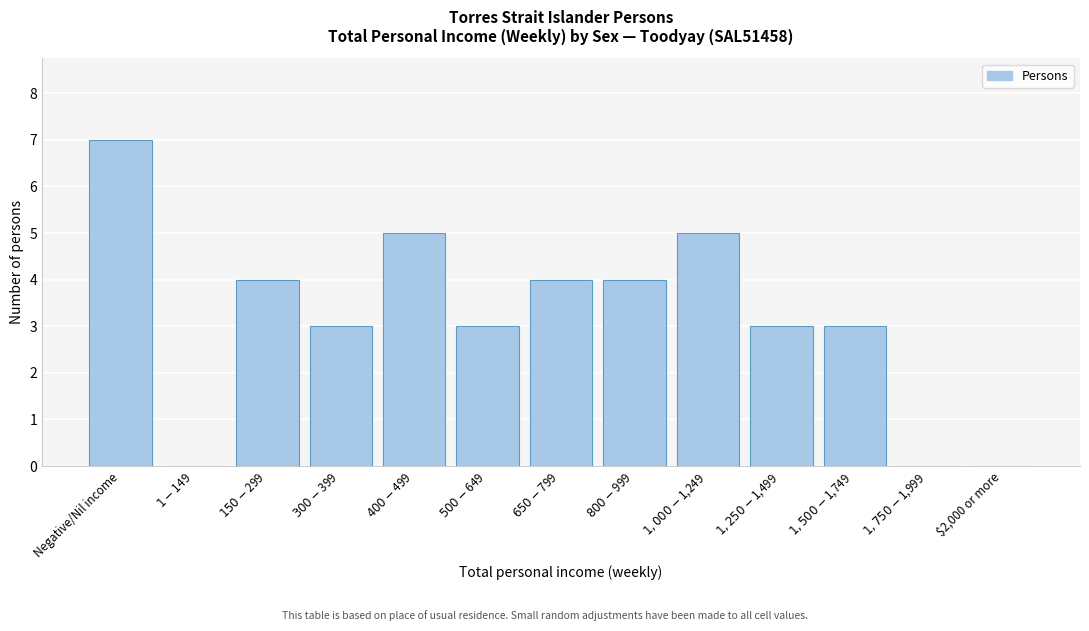

What is the greatest value displayed?

7